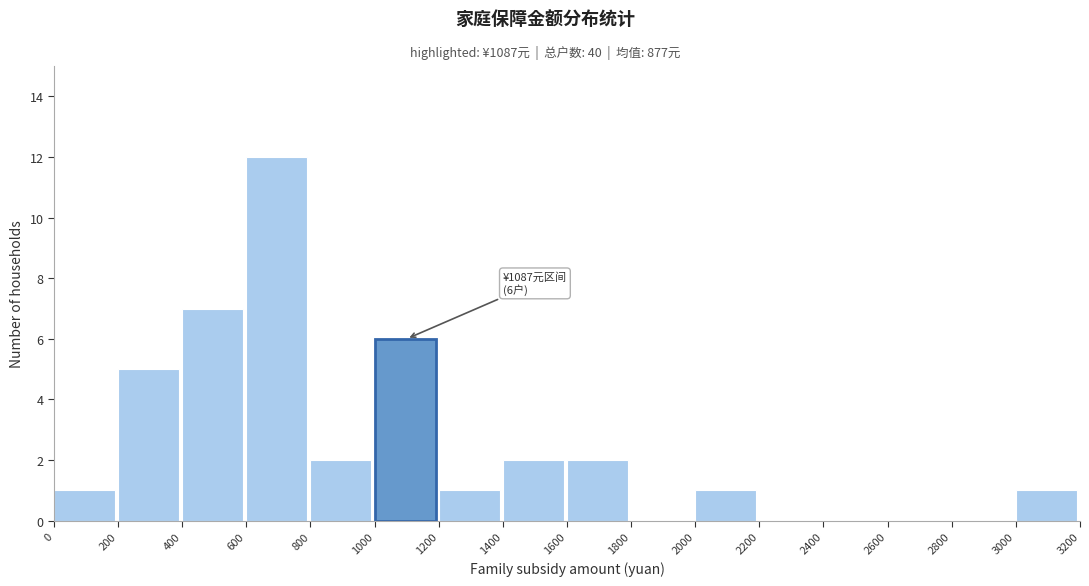

Over which range of the x-axis is the bar tallest?

600 to 800